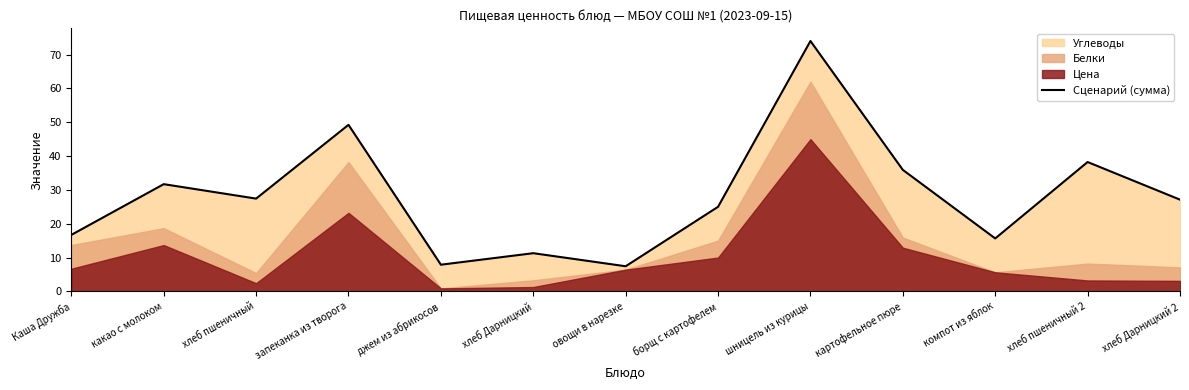

Reading left to right, transcribe all the data shown in this chart.

Каша Дружба=16.7	какао с молоком=31.7	хлеб пшеничный=27.4	запеканка из творога=49.2	джем из абрикосов=7.9	хлеб Дарницкий=11.3	овощи в нарезке=7.4	борщ с картофелем=25.0	шницель из курицы=74.0	картофельное пюре=35.9	компот из яблок=15.7	хлеб пшеничный 2=38.2	хлеб Дарницкий 2=27.1